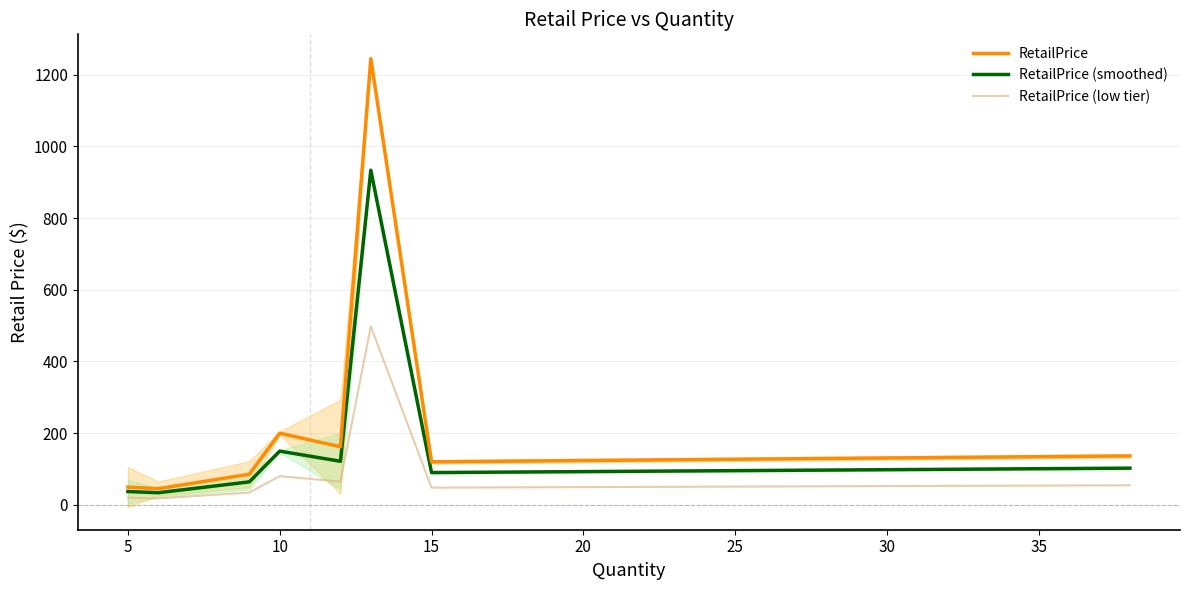

The value of RetailPrice (smoothed) at 10 is 149.9. True or false?

True